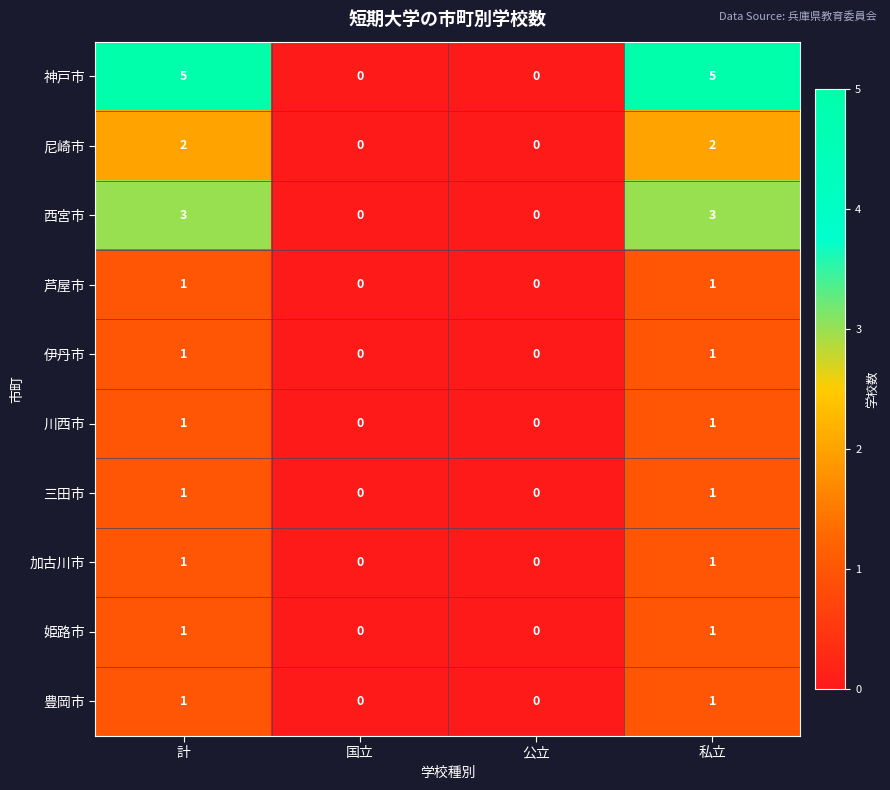

True or false: 三田市 has a value of 0 at 公立.

True